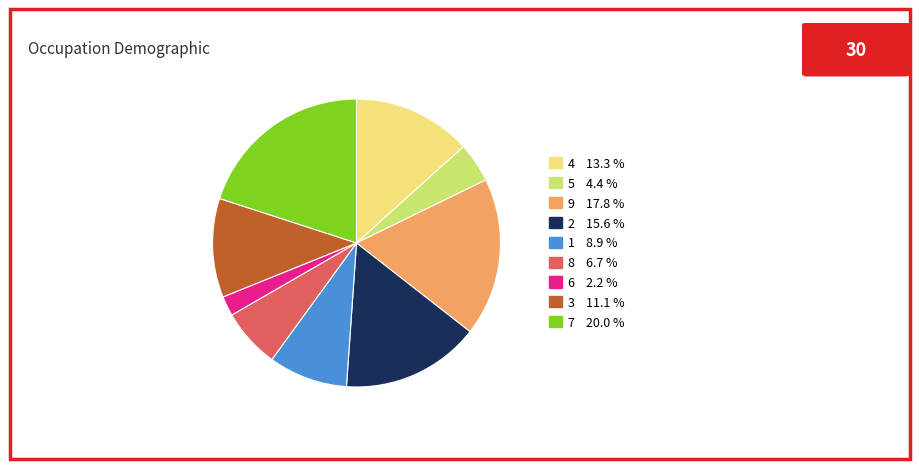

Do 4 and 3 together represent more than half of the pie?

No